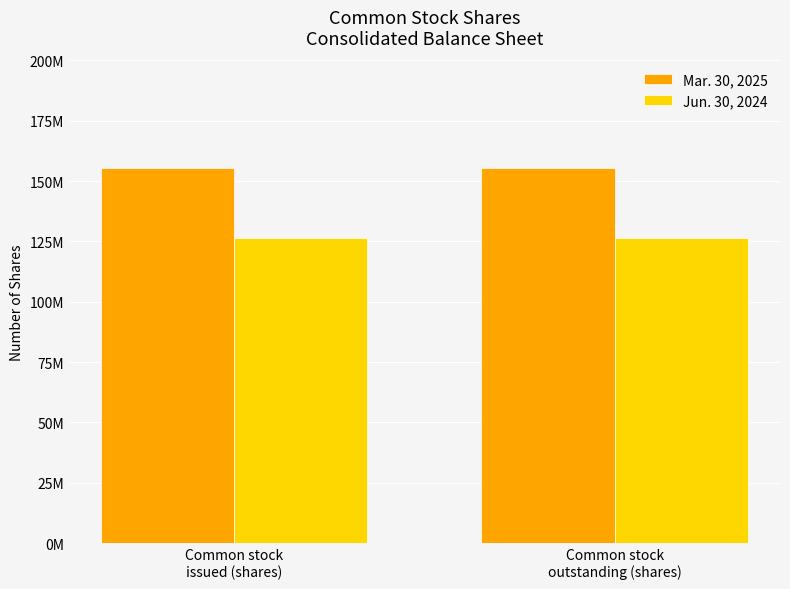

Where is Mar. 30, 2025 nearest to the value 155623000?

Common stock
issued (shares)